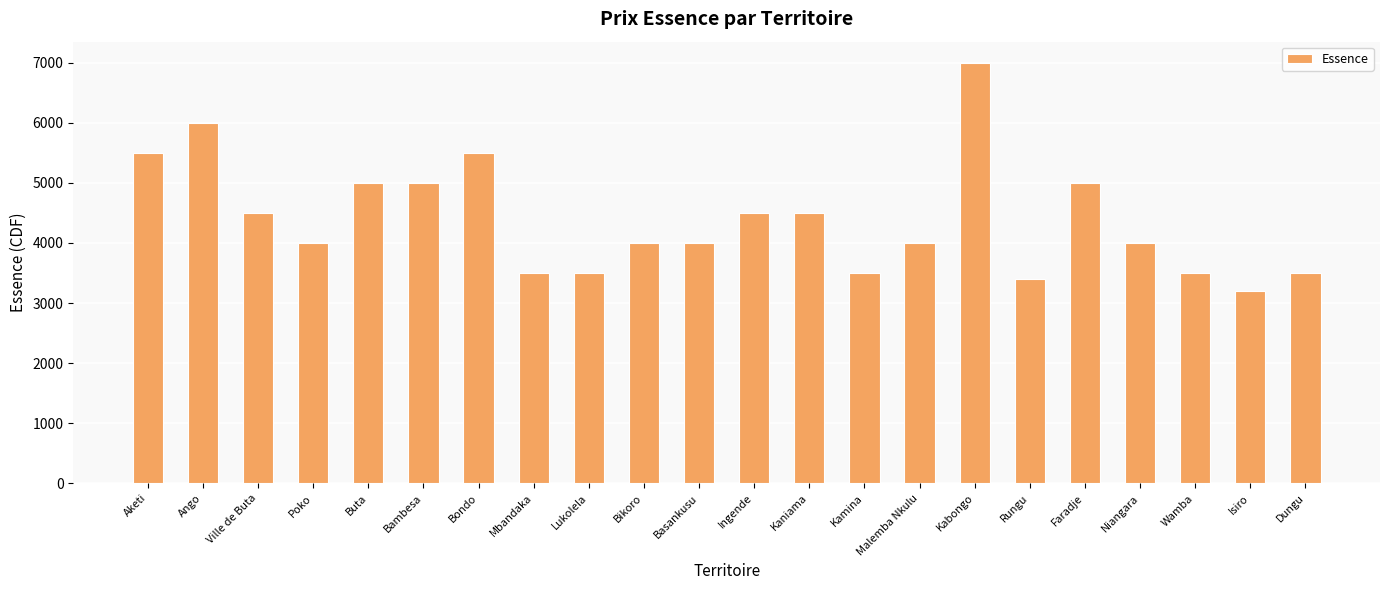

Which label corresponds to the smallest value in the chart?

Isiro